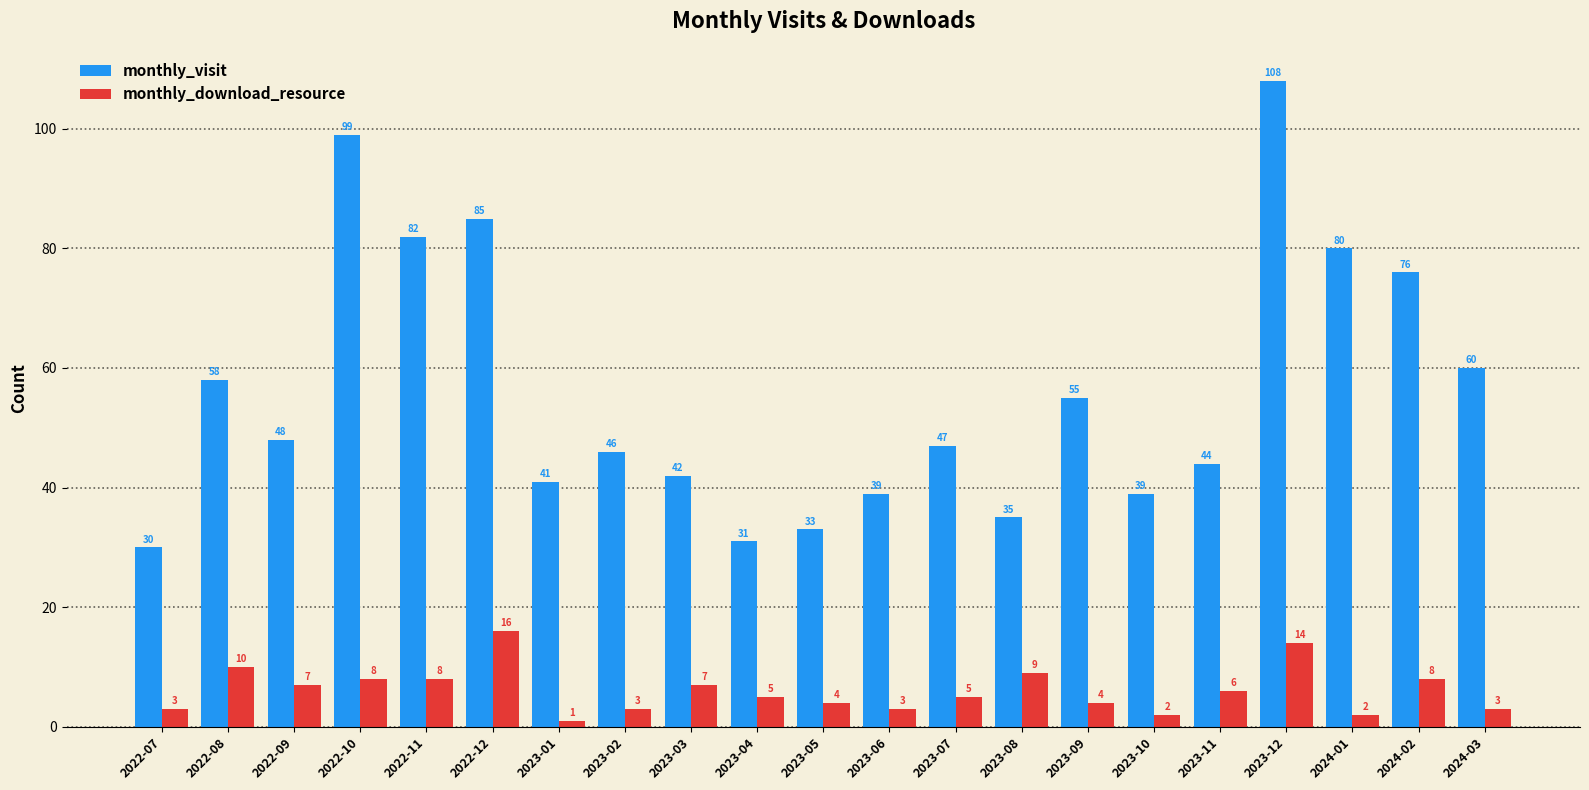

At how many categories does at least one series exceed 95?

2